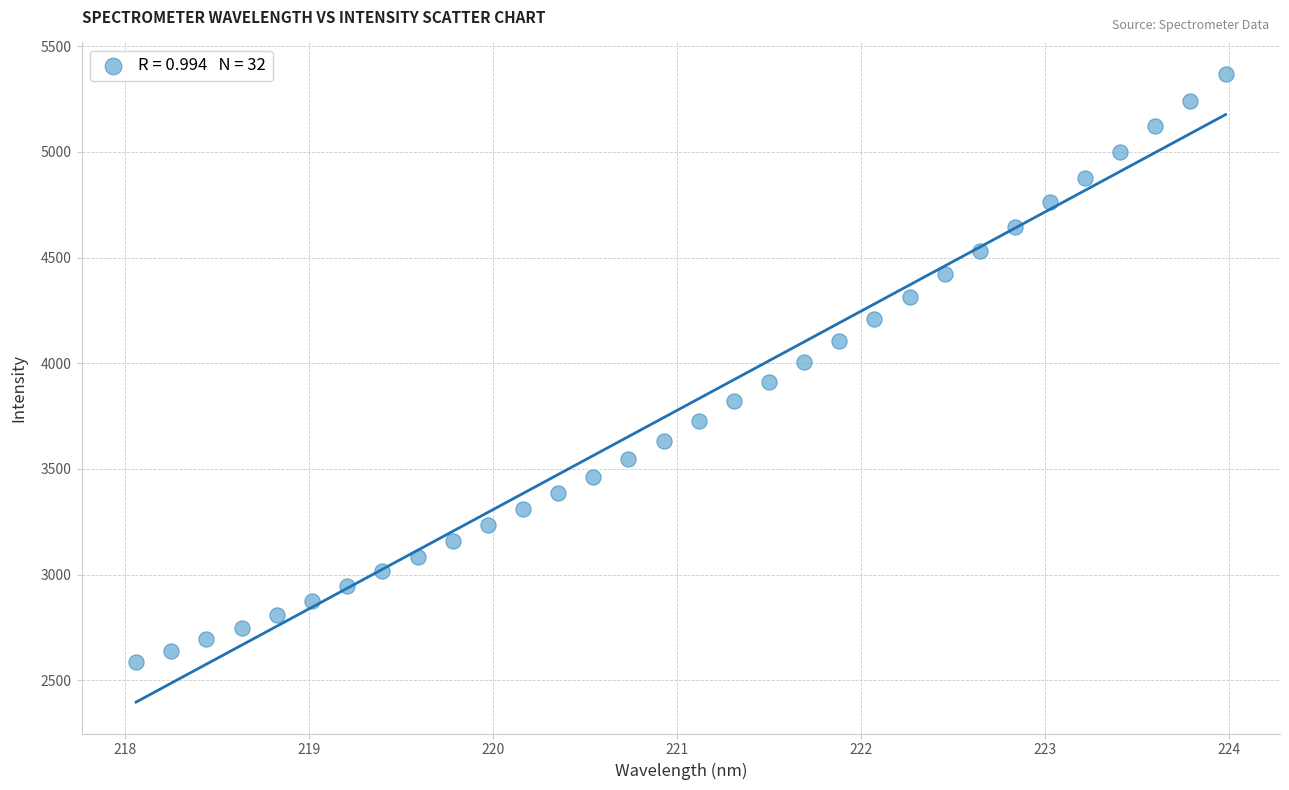

What is the range of Y values (max minus min)?

2783.7